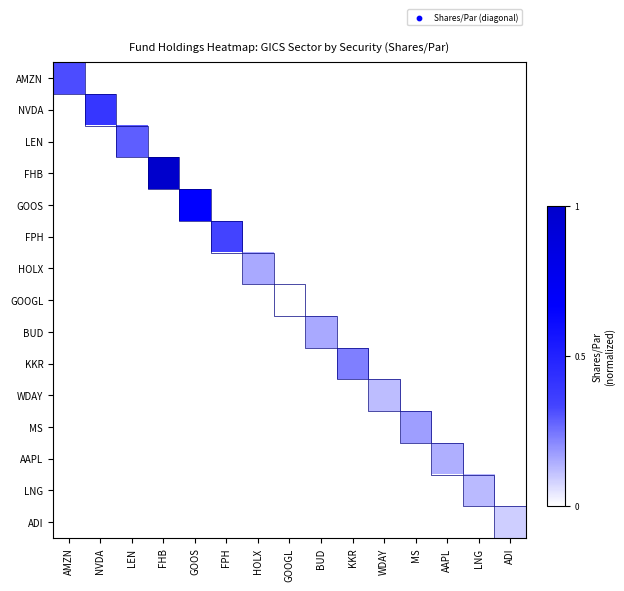

Reading left to right, list all the values displayed in this chart.

AMZN: AMZN=0.3	NVDA=0.0	LEN=0.0	FHB=0.0	GOOS=0.0	FPH=0.0	HOLX=0.0	GOOGL=0.0	BUD=0.0	KKR=0.0	WDAY=0.0	MS=0.0	AAPL=0.0	LNG=0.0	ADI=0.0
NVDA: AMZN=0.0	NVDA=0.4	LEN=0.0	FHB=0.0	GOOS=0.0	FPH=0.0	HOLX=0.0	GOOGL=0.0	BUD=0.0	KKR=0.0	WDAY=0.0	MS=0.0	AAPL=0.0	LNG=0.0	ADI=0.0
LEN: AMZN=0.0	NVDA=0.0	LEN=0.3	FHB=0.0	GOOS=0.0	FPH=0.0	HOLX=0.0	GOOGL=0.0	BUD=0.0	KKR=0.0	WDAY=0.0	MS=0.0	AAPL=0.0	LNG=0.0	ADI=0.0
FHB: AMZN=0.0	NVDA=0.0	LEN=0.0	FHB=1.0	GOOS=0.0	FPH=0.0	HOLX=0.0	GOOGL=0.0	BUD=0.0	KKR=0.0	WDAY=0.0	MS=0.0	AAPL=0.0	LNG=0.0	ADI=0.0
GOOS: AMZN=0.0	NVDA=0.0	LEN=0.0	FHB=0.0	GOOS=0.7	FPH=0.0	HOLX=0.0	GOOGL=0.0	BUD=0.0	KKR=0.0	WDAY=0.0	MS=0.0	AAPL=0.0	LNG=0.0	ADI=0.0
FPH: AMZN=0.0	NVDA=0.0	LEN=0.0	FHB=0.0	GOOS=0.0	FPH=0.3	HOLX=0.0	GOOGL=0.0	BUD=0.0	KKR=0.0	WDAY=0.0	MS=0.0	AAPL=0.0	LNG=0.0	ADI=0.0
HOLX: AMZN=0.0	NVDA=0.0	LEN=0.0	FHB=0.0	GOOS=0.0	FPH=0.0	HOLX=0.2	GOOGL=0.0	BUD=0.0	KKR=0.0	WDAY=0.0	MS=0.0	AAPL=0.0	LNG=0.0	ADI=0.0
GOOGL: AMZN=0.0	NVDA=0.0	LEN=0.0	FHB=0.0	GOOS=0.0	FPH=0.0	HOLX=0.0	GOOGL=0.0	BUD=0.0	KKR=0.0	WDAY=0.0	MS=0.0	AAPL=0.0	LNG=0.0	ADI=0.0
BUD: AMZN=0.0	NVDA=0.0	LEN=0.0	FHB=0.0	GOOS=0.0	FPH=0.0	HOLX=0.0	GOOGL=0.0	BUD=0.2	KKR=0.0	WDAY=0.0	MS=0.0	AAPL=0.0	LNG=0.0	ADI=0.0
KKR: AMZN=0.0	NVDA=0.0	LEN=0.0	FHB=0.0	GOOS=0.0	FPH=0.0	HOLX=0.0	GOOGL=0.0	BUD=0.0	KKR=0.2	WDAY=0.0	MS=0.0	AAPL=0.0	LNG=0.0	ADI=0.0
WDAY: AMZN=0.0	NVDA=0.0	LEN=0.0	FHB=0.0	GOOS=0.0	FPH=0.0	HOLX=0.0	GOOGL=0.0	BUD=0.0	KKR=0.0	WDAY=0.1	MS=0.0	AAPL=0.0	LNG=0.0	ADI=0.0
MS: AMZN=0.0	NVDA=0.0	LEN=0.0	FHB=0.0	GOOS=0.0	FPH=0.0	HOLX=0.0	GOOGL=0.0	BUD=0.0	KKR=0.0	WDAY=0.0	MS=0.2	AAPL=0.0	LNG=0.0	ADI=0.0
AAPL: AMZN=0.0	NVDA=0.0	LEN=0.0	FHB=0.0	GOOS=0.0	FPH=0.0	HOLX=0.0	GOOGL=0.0	BUD=0.0	KKR=0.0	WDAY=0.0	MS=0.0	AAPL=0.1	LNG=0.0	ADI=0.0
LNG: AMZN=0.0	NVDA=0.0	LEN=0.0	FHB=0.0	GOOS=0.0	FPH=0.0	HOLX=0.0	GOOGL=0.0	BUD=0.0	KKR=0.0	WDAY=0.0	MS=0.0	AAPL=0.0	LNG=0.1	ADI=0.0
ADI: AMZN=0.0	NVDA=0.0	LEN=0.0	FHB=0.0	GOOS=0.0	FPH=0.0	HOLX=0.0	GOOGL=0.0	BUD=0.0	KKR=0.0	WDAY=0.0	MS=0.0	AAPL=0.0	LNG=0.0	ADI=0.1